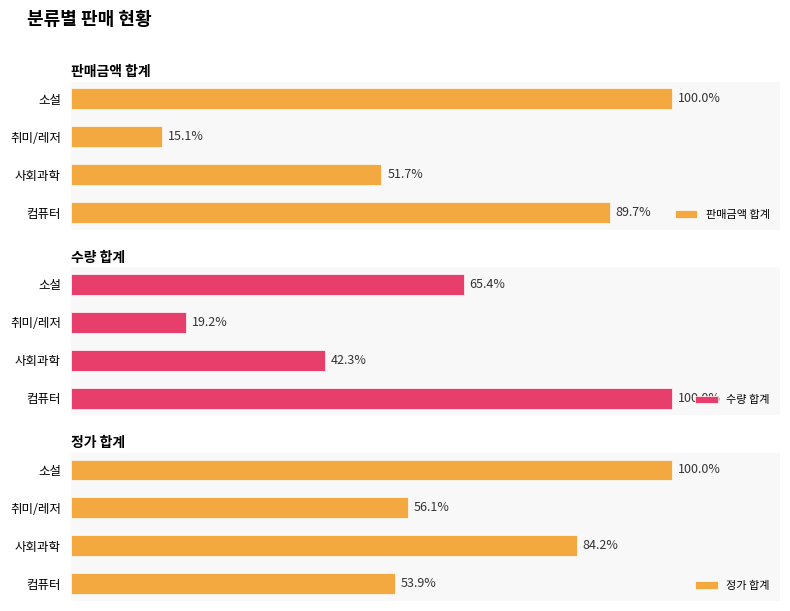

Reading right to left, transcribe all the data shown in this chart.

판매금액 합계: 327410	49550	169290	293550
수량 합계: 17	5	11	26
정가 합계: 58800	33000	49500	31700